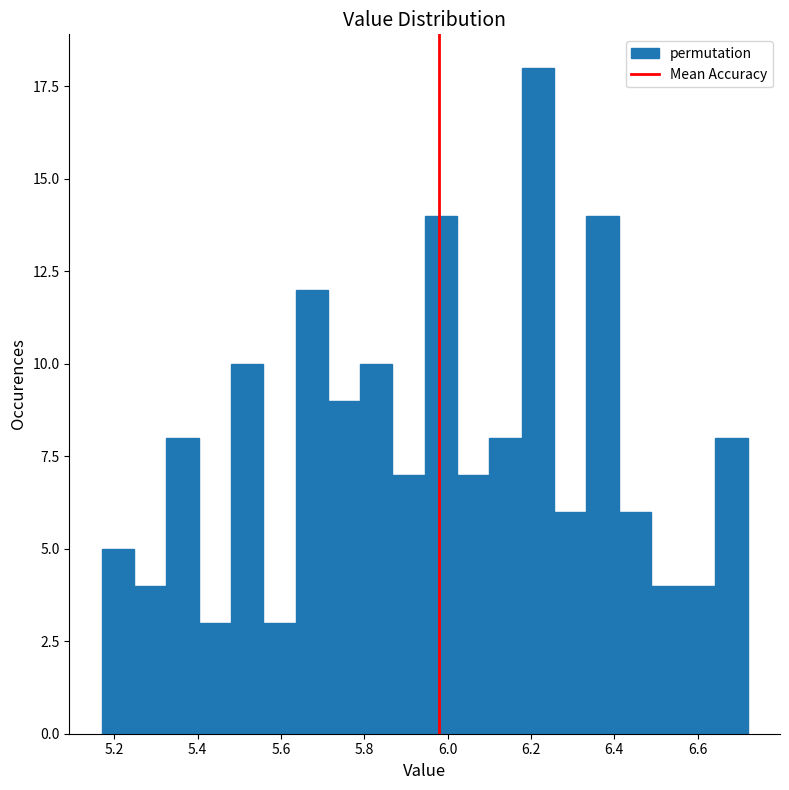

Around what value on the x-axis is the tallest bar? Give the approximate position of its centre, as read against the axis.

6.22